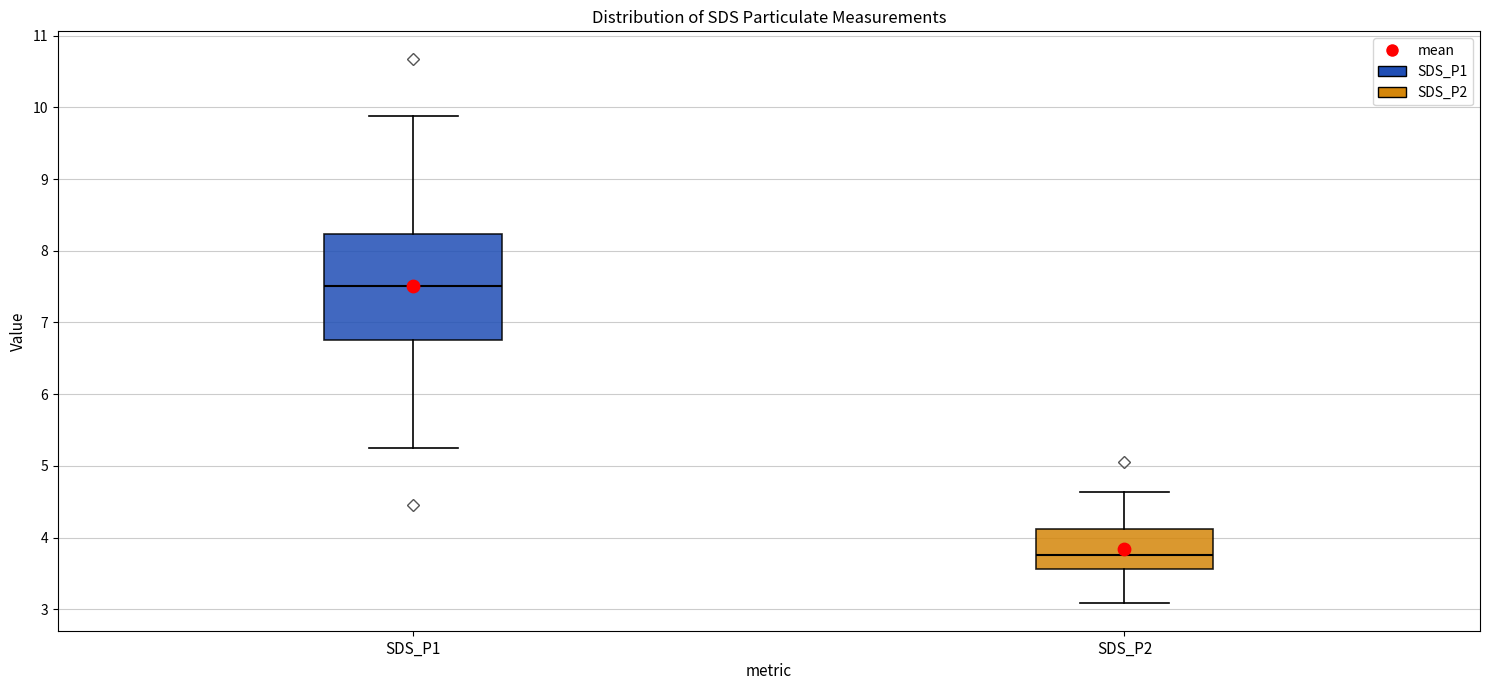

Reading left to right, transcribe this box plot: for each box, give where its median line is, the range the box spans, and where its two whiskers end, as read against the y-axis. The values are not printed on the chart, so give them approximately, as read against the axis.

SDS_P1: median 7.5, box 6.8 to 8.2, whiskers 5.3 to 9.9
SDS_P2: median 3.8, box 3.6 to 4.1, whiskers 3.1 to 4.6